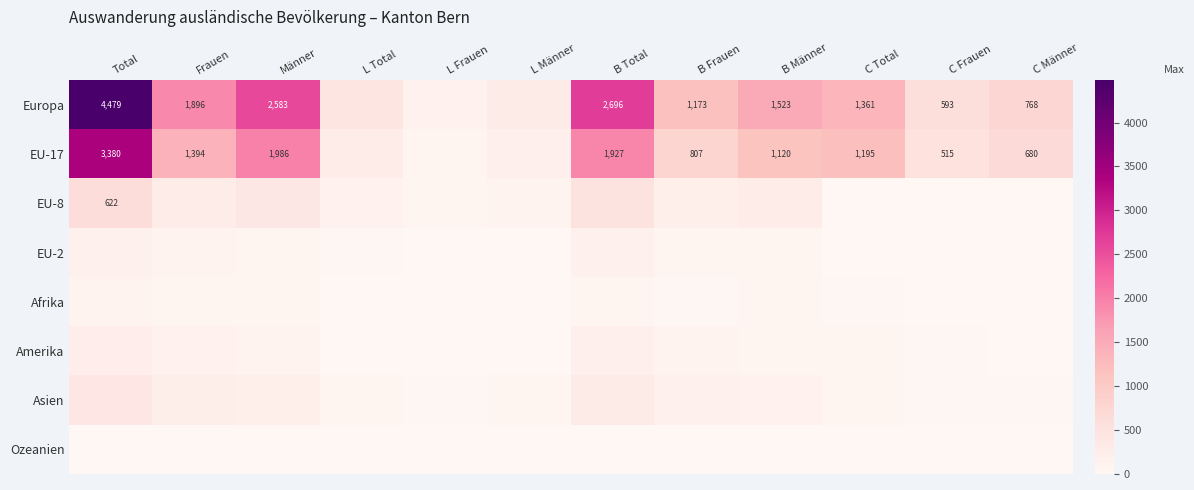

Is it true that Europa equals 4384 at Männer?

False